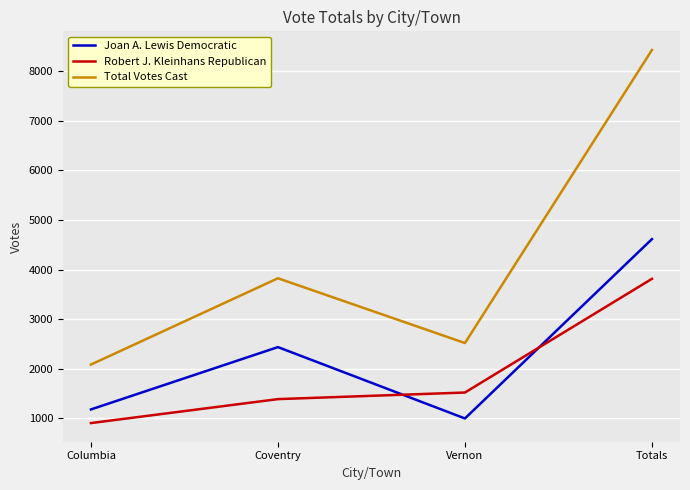

Is the value of Total Votes Cast at Columbia greater than the value of Robert J. Kleinhans Republican at Totals?

No